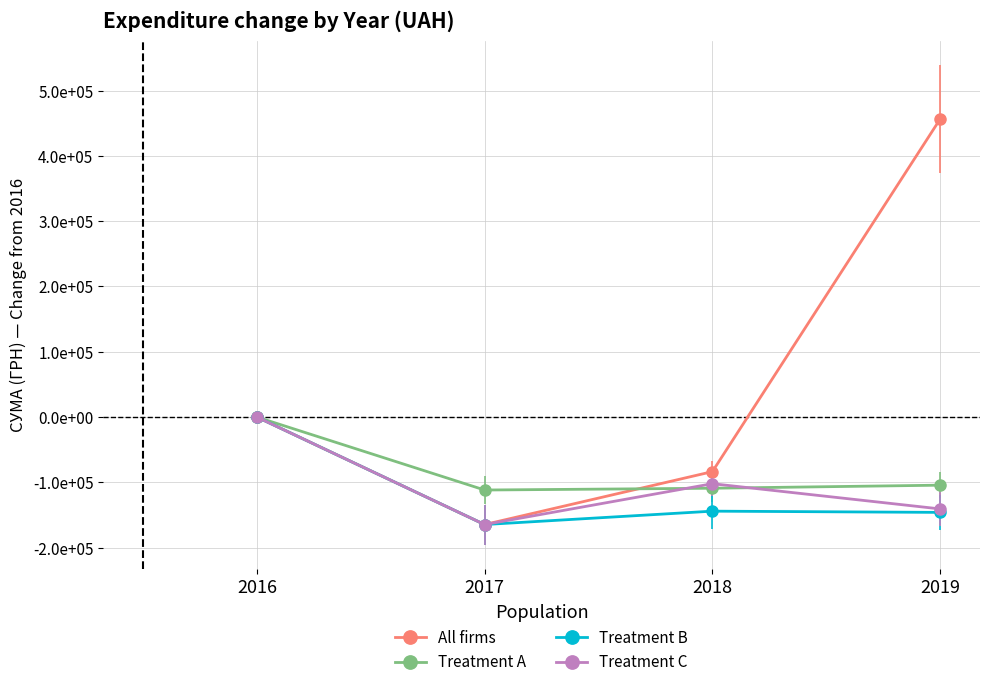

Is this an area chart (filled region under the line)?

No